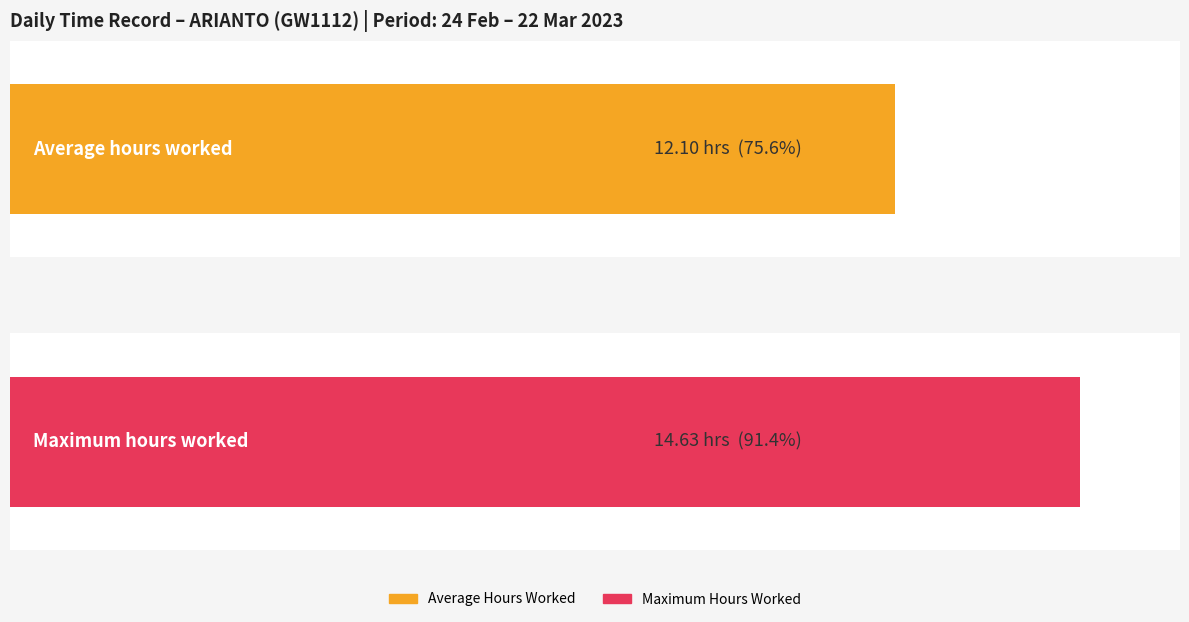

Is it true that Hours Worked equals 24.2 at 7-Tue?

False